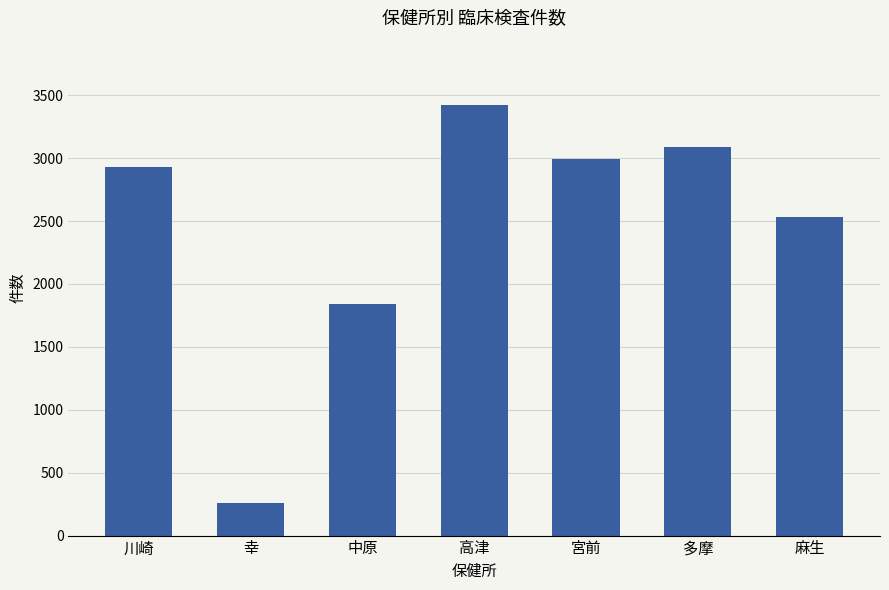

Is it true that the value at 宮前 is 4196?

False